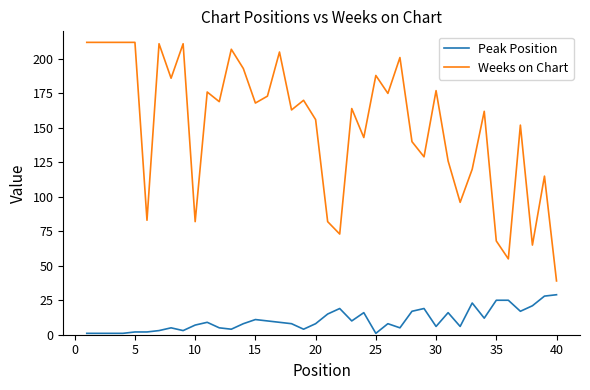

Which series has the largest range (max minus min)?

Weeks on Chart